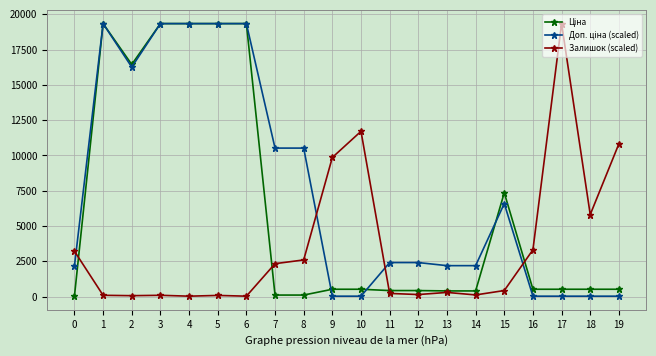

What is the highest value of the Залишок (scaled) series?

19343.1